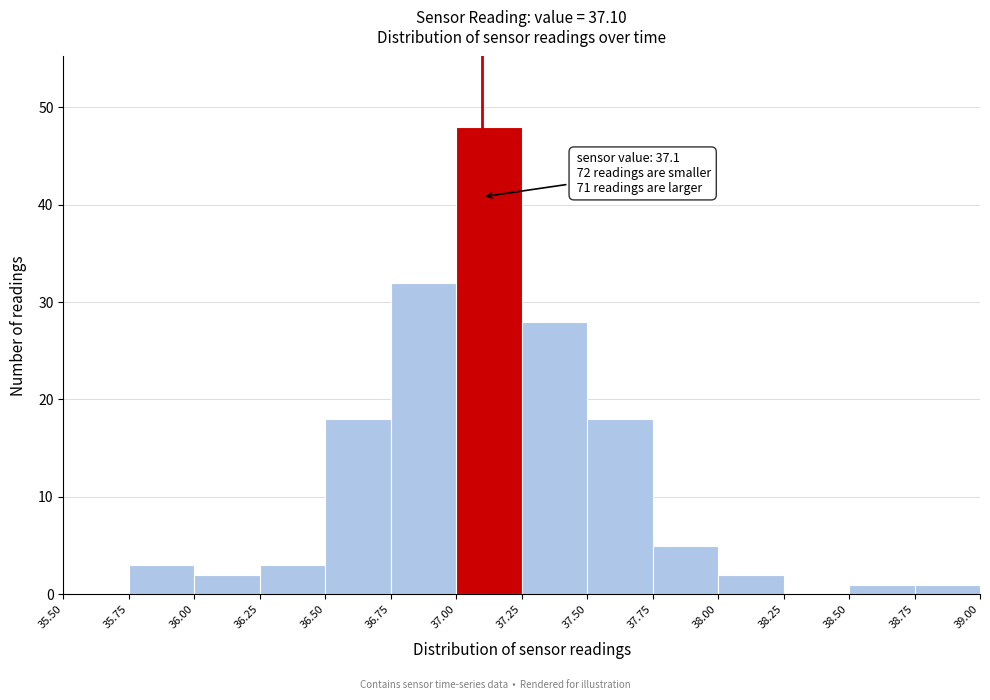

Which range on the x-axis has the tallest bar?

37.00 to 37.25